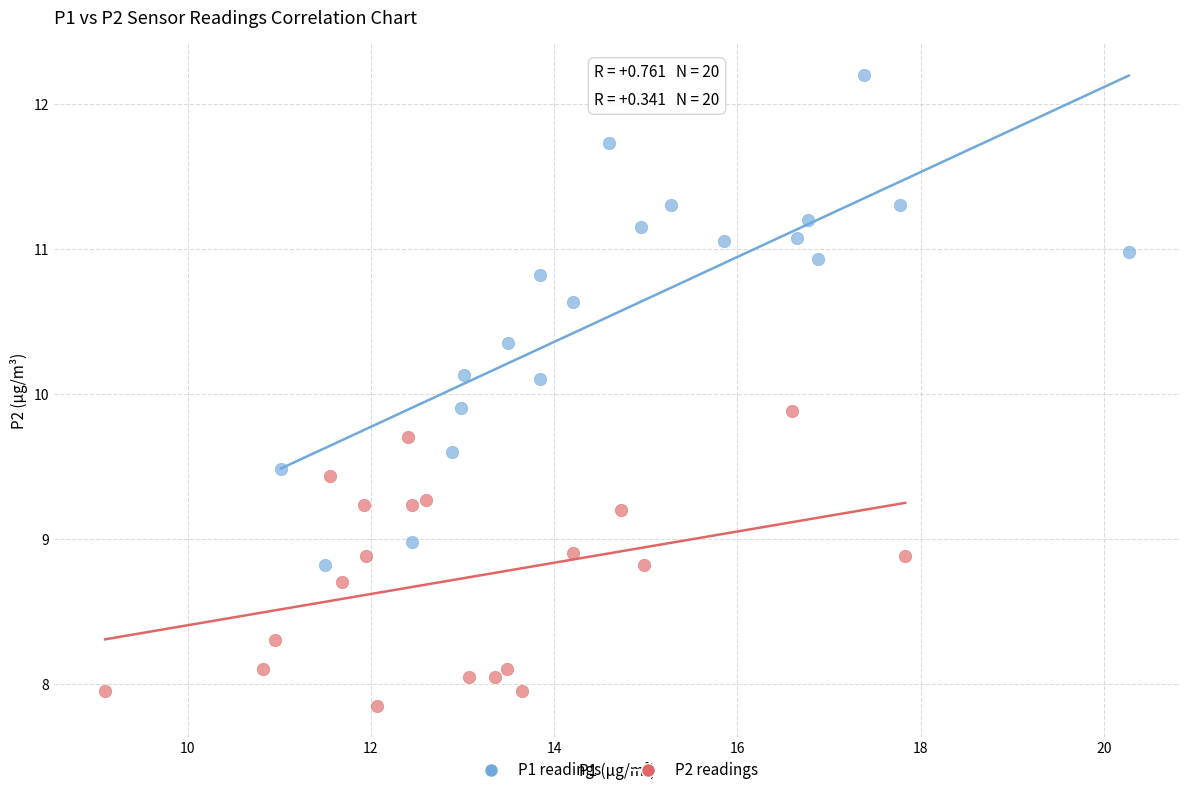

What are all the series names shown in the legend?

P1 readings, P2 readings